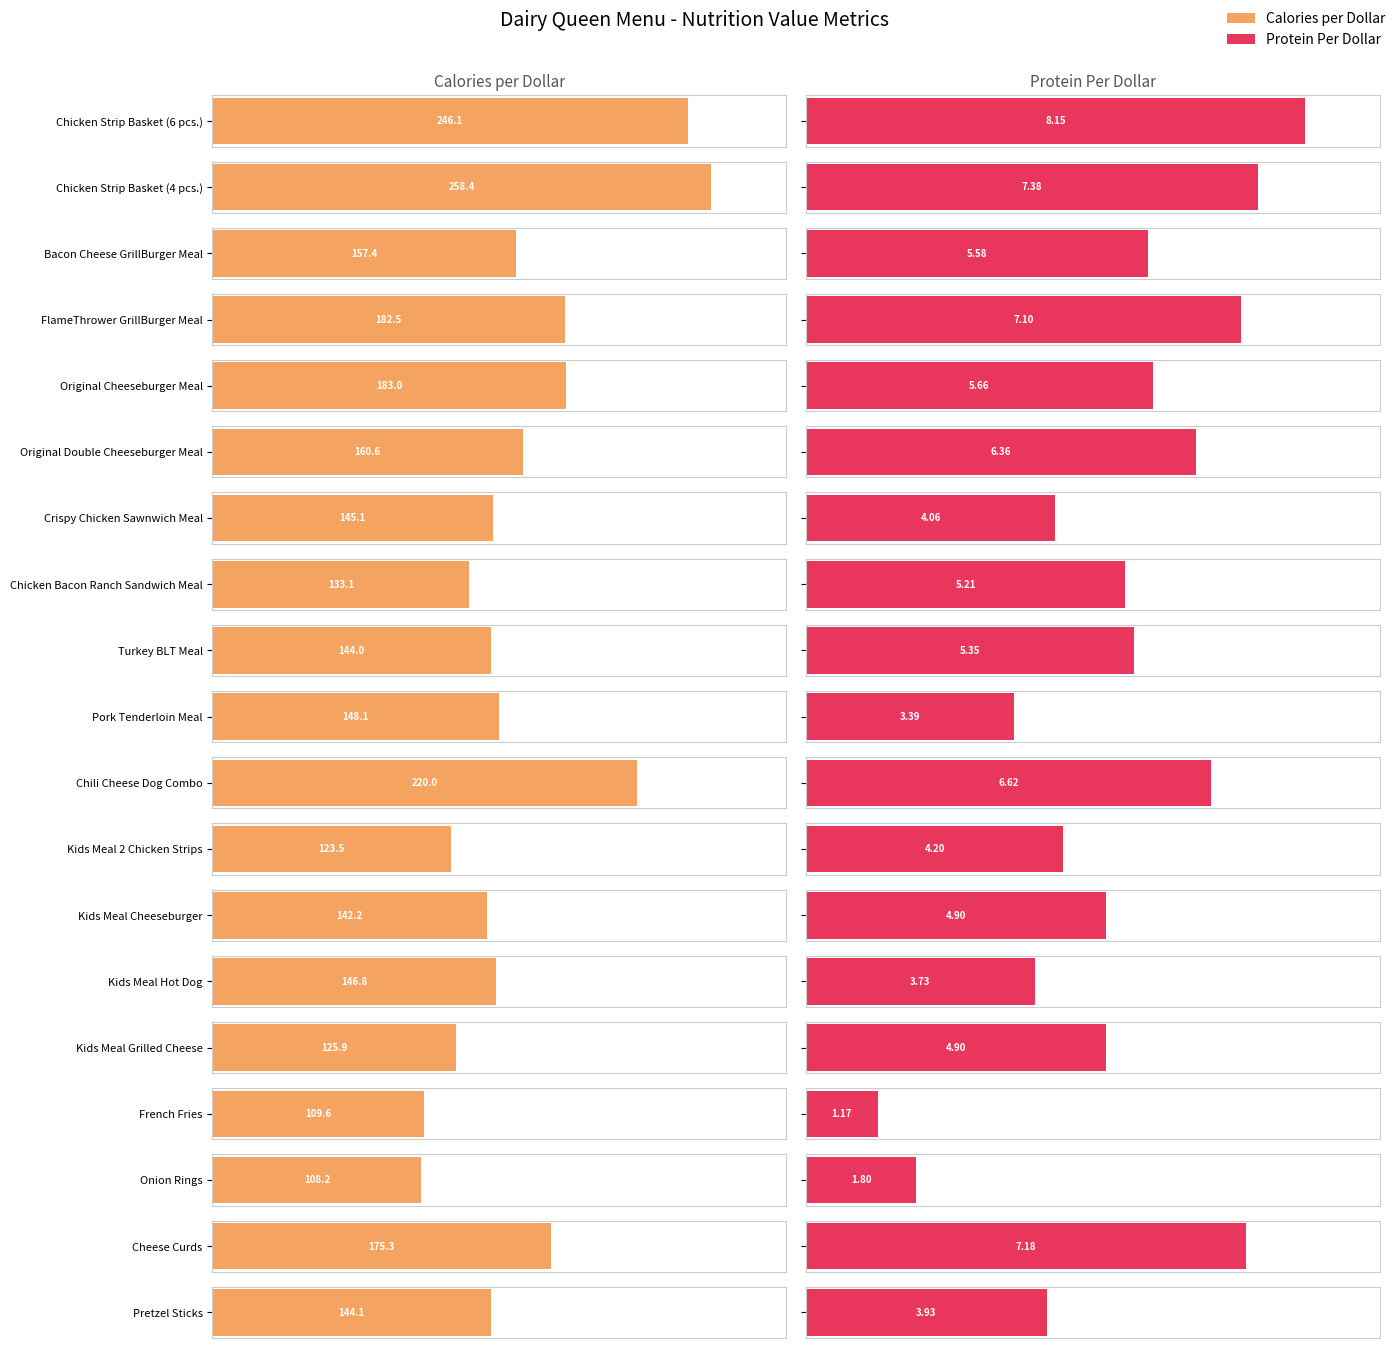

How many data points in Protein Per Dollar are above 5?

10